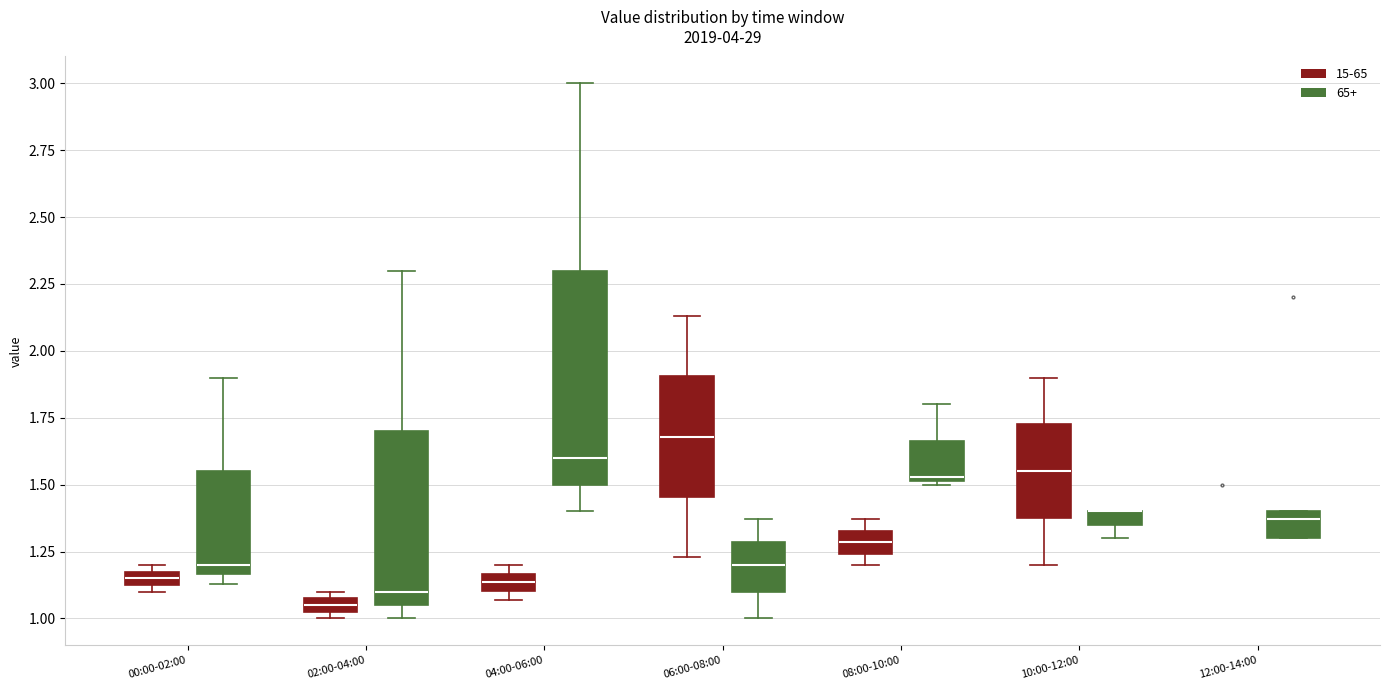

Comparing the boxes themselves (not the whiskers), which one is the tallest?

04:00-06:00 (65+)